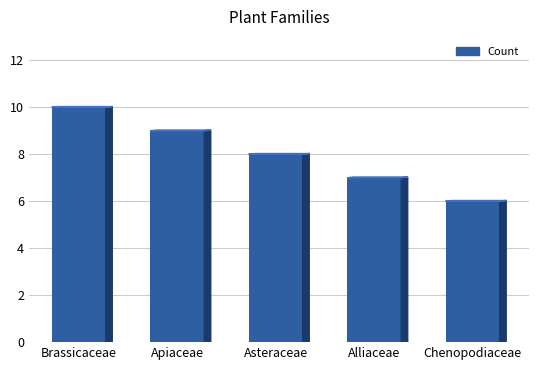

Count the values in the range 7 to 9.

3